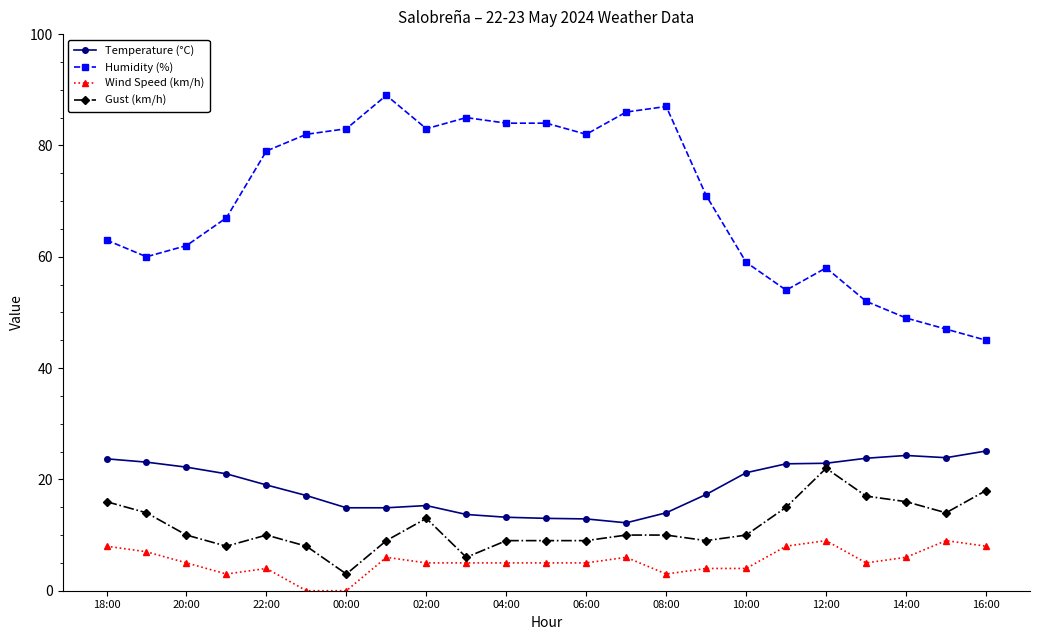

How many lines are shown in the chart?

4